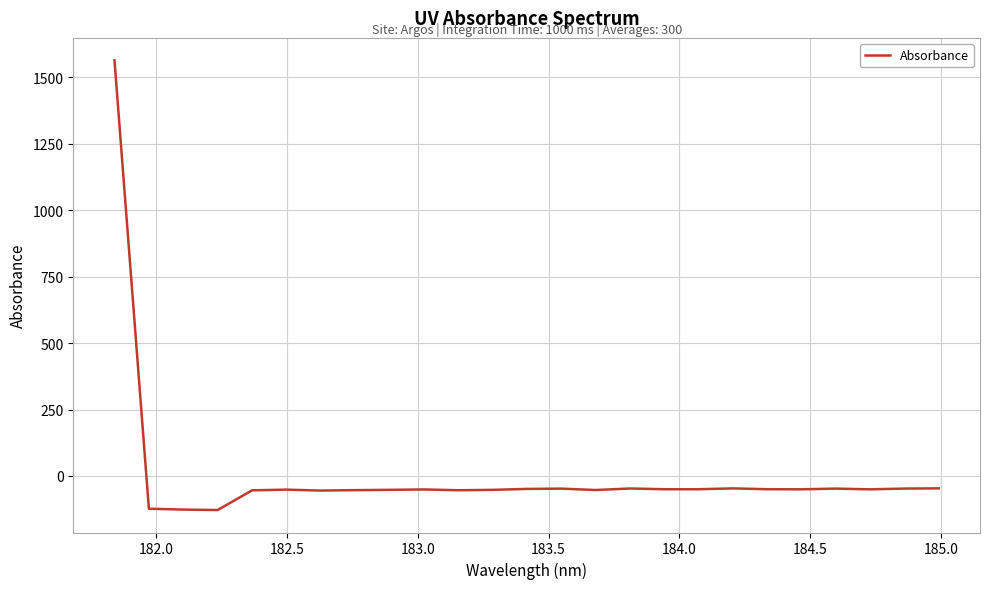

What is the greatest value displayed?

1563.9